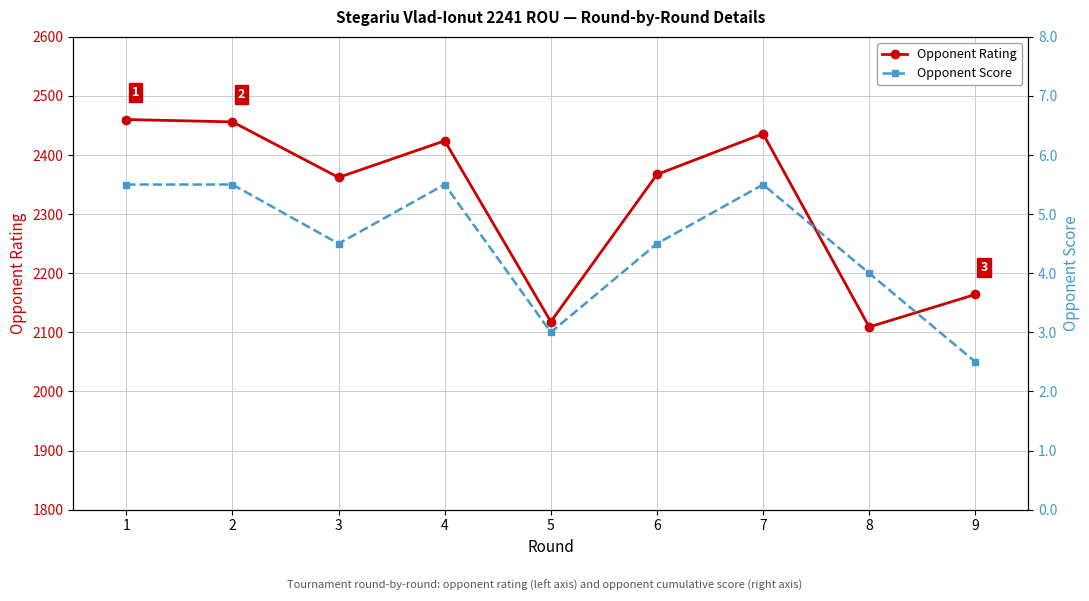

List the series in order of their peak value, lowest first.

Opponent Score, Opponent Rating